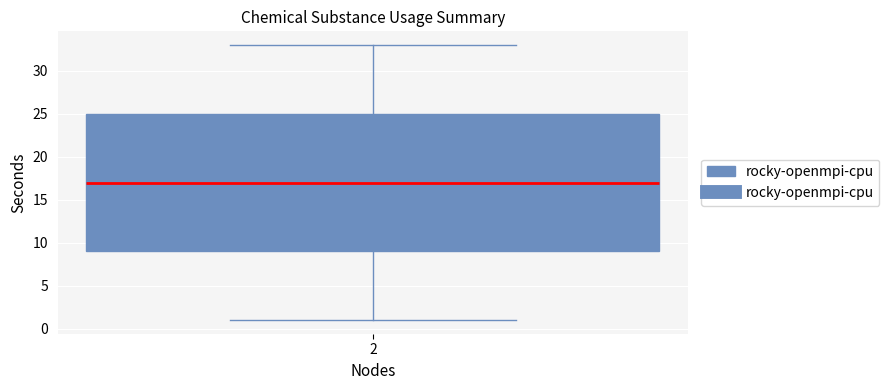

Where is the lower edge of the box at x = 2 on the y-axis? The values are not printed on the chart, so give them approximately, as read against the axis.

9